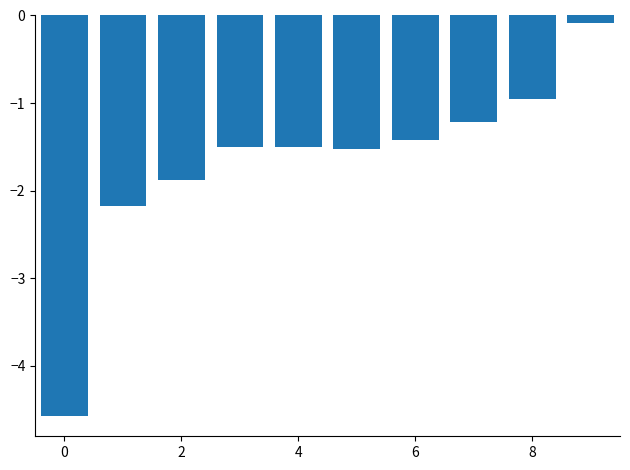

Reading right to left, list all the values displayed in this chart.

-0.1	-1.0	-1.2	-1.4	-1.5	-1.5	-1.5	-1.9	-2.2	-4.6